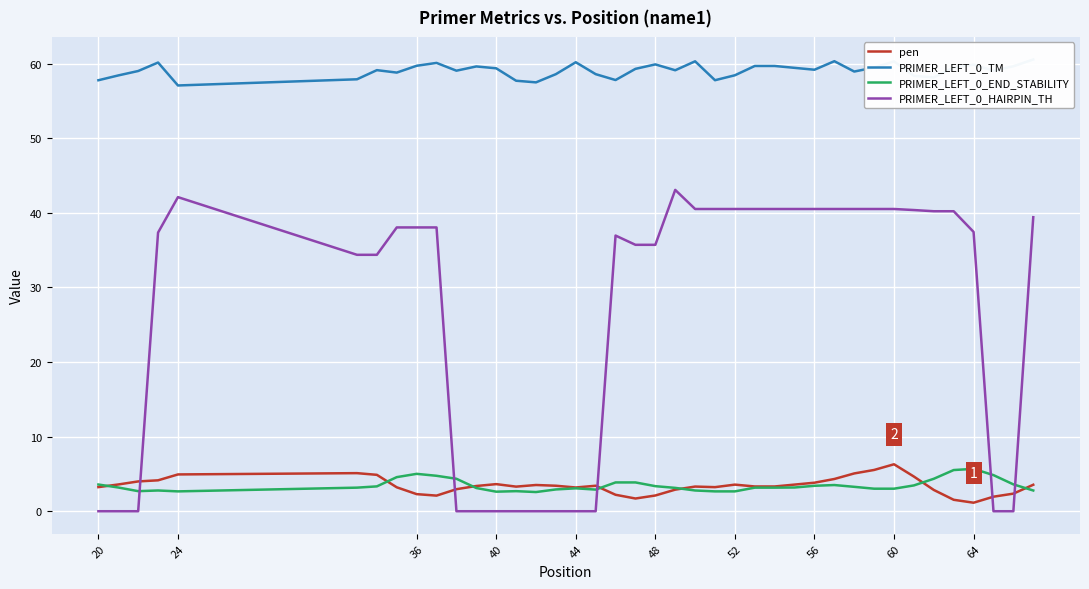

What is the lowest value of the PRIMER_LEFT_0_END_STABILITY series?

2.6